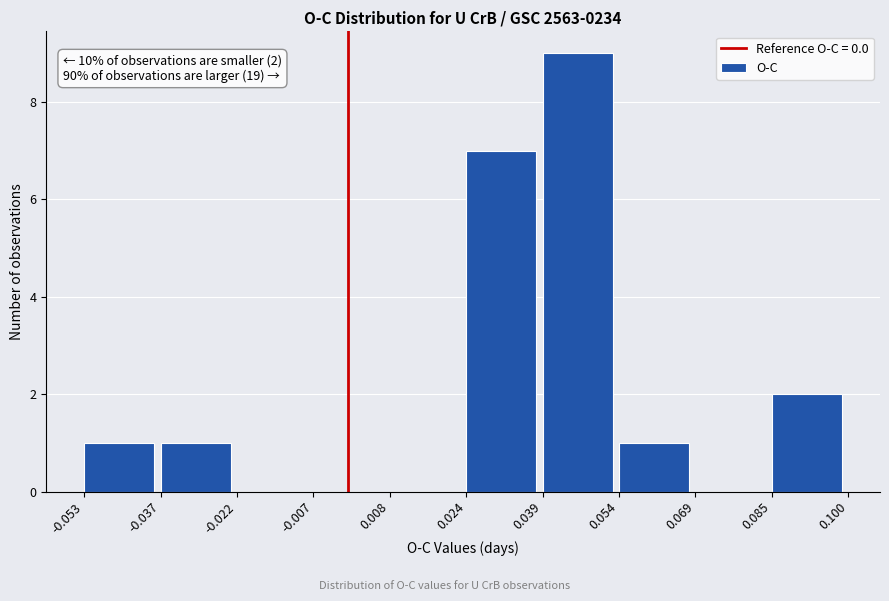

Which range on the x-axis has the tallest bar?

0.039 to 0.054